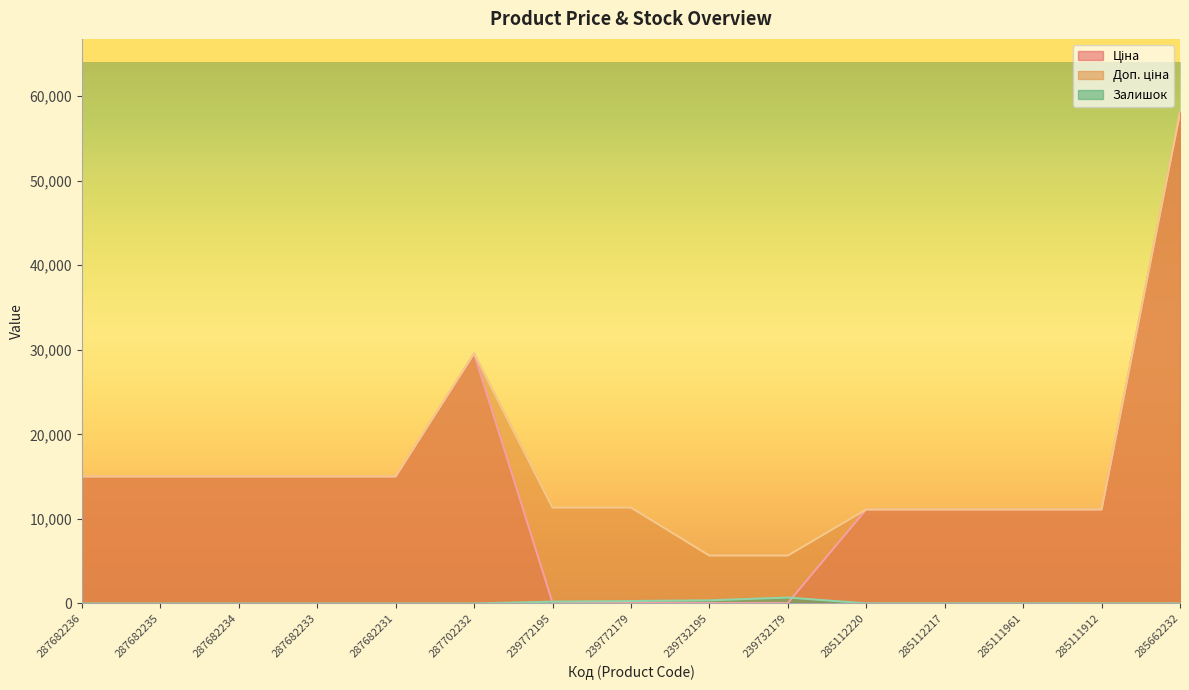

Which series has the widest spread of values?

Ціна